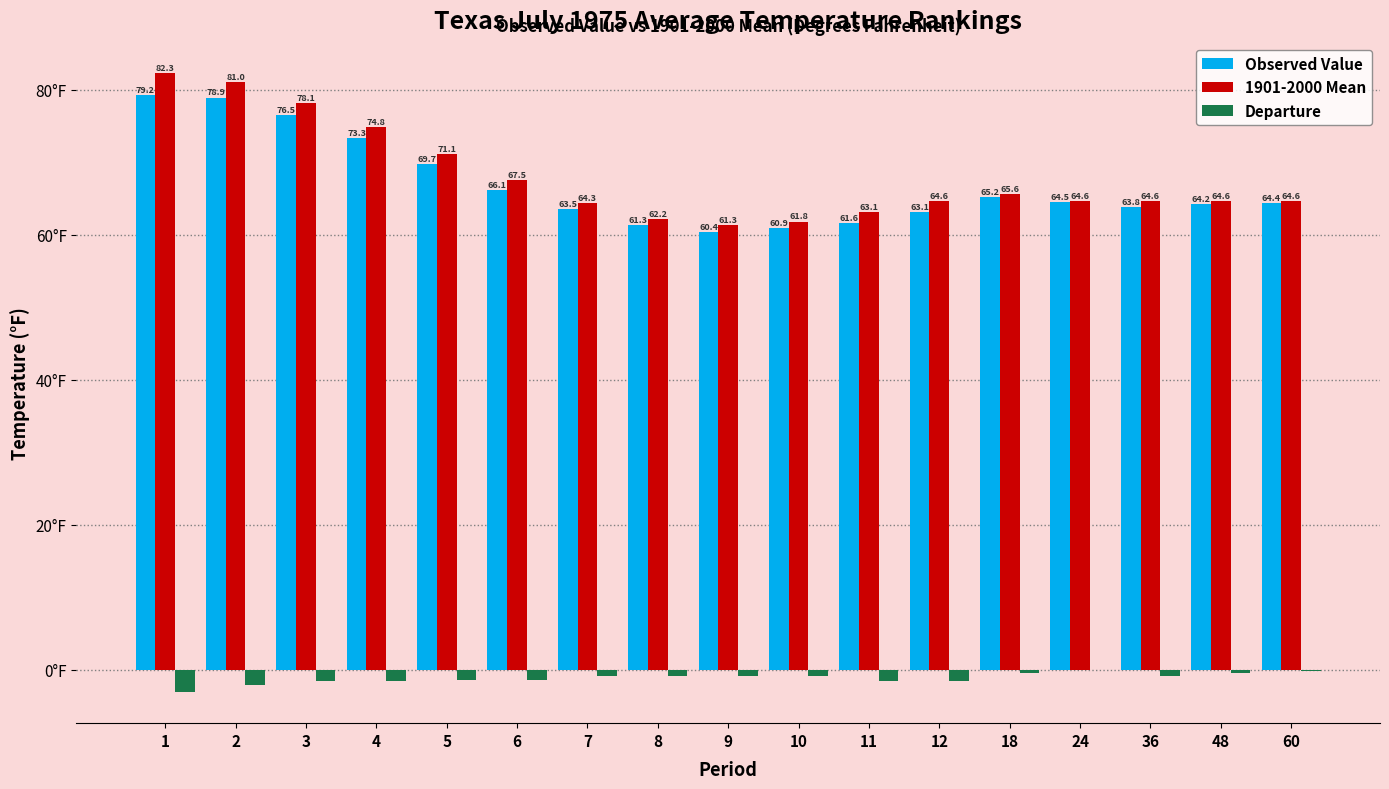

Are the bars horizontal?

No